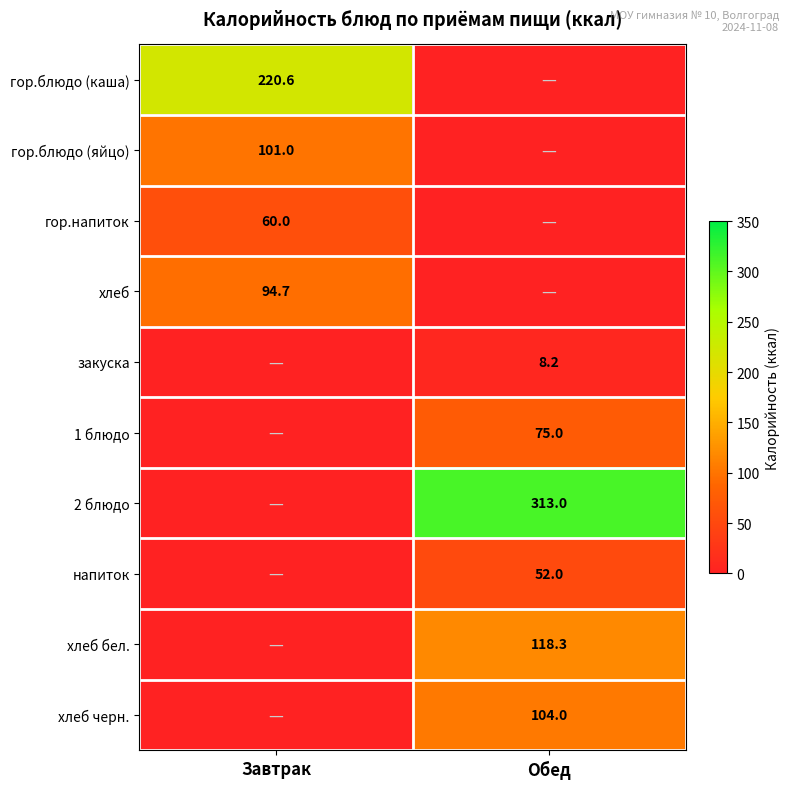

What is the total value across all series at Обед?

670.5